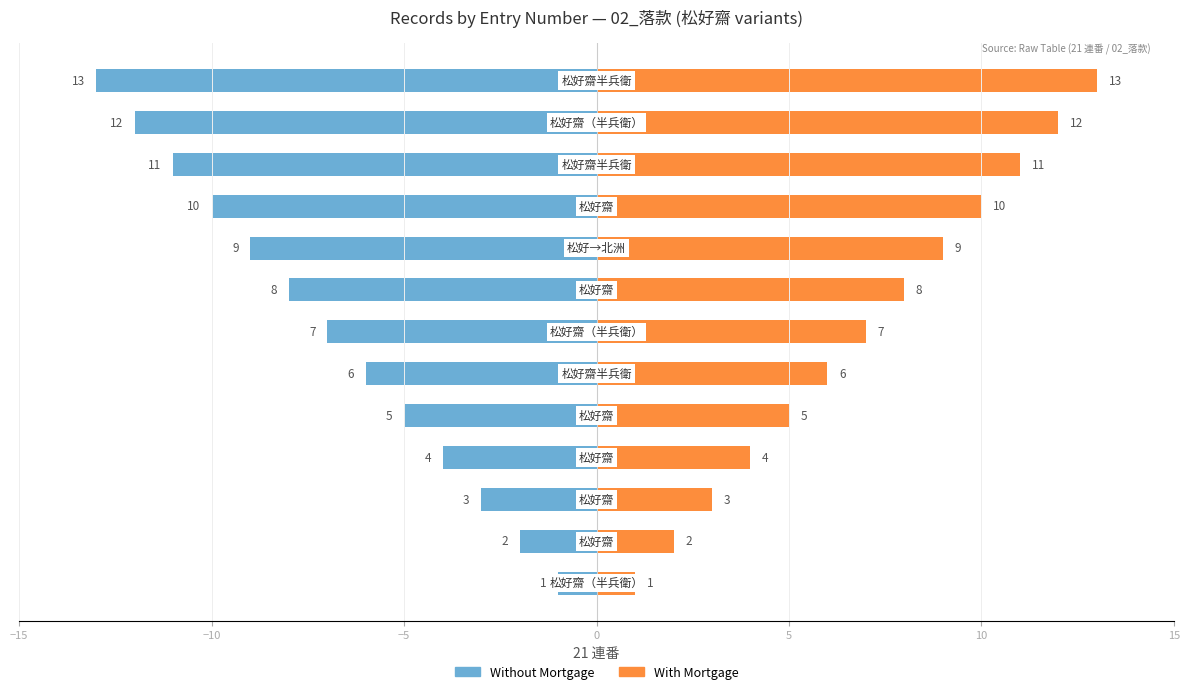

The value of With Mortgage at −5 is 5. True or false?

False